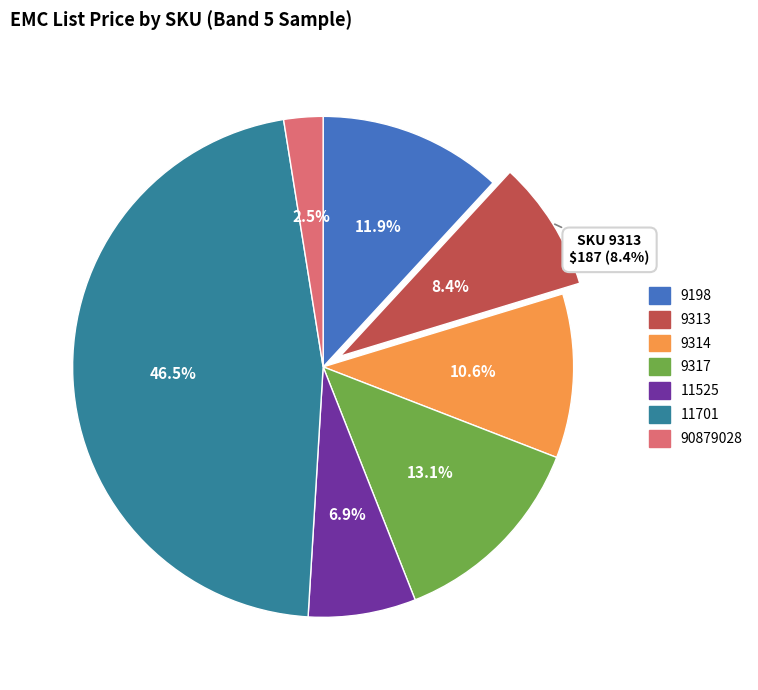

Do Band 5 and Band 2 together represent more than half of the pie?

No